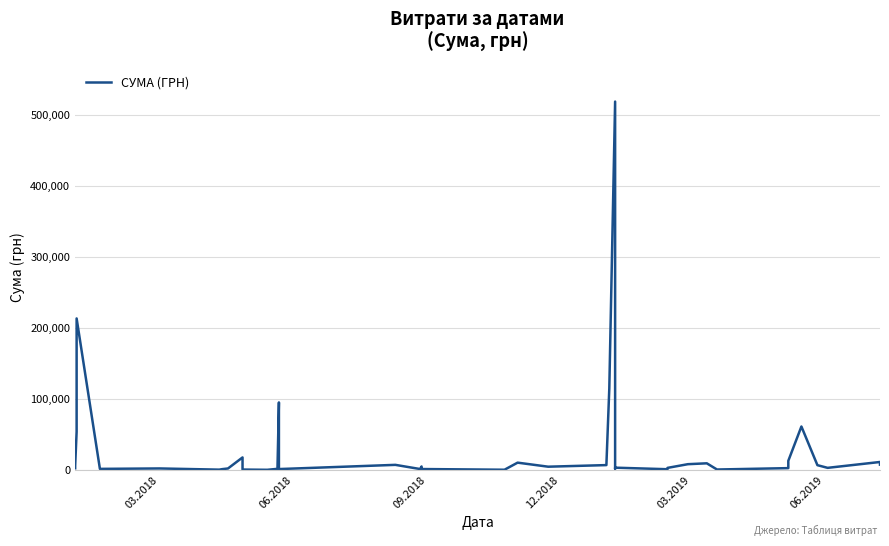

How many lines are shown in the chart?

1